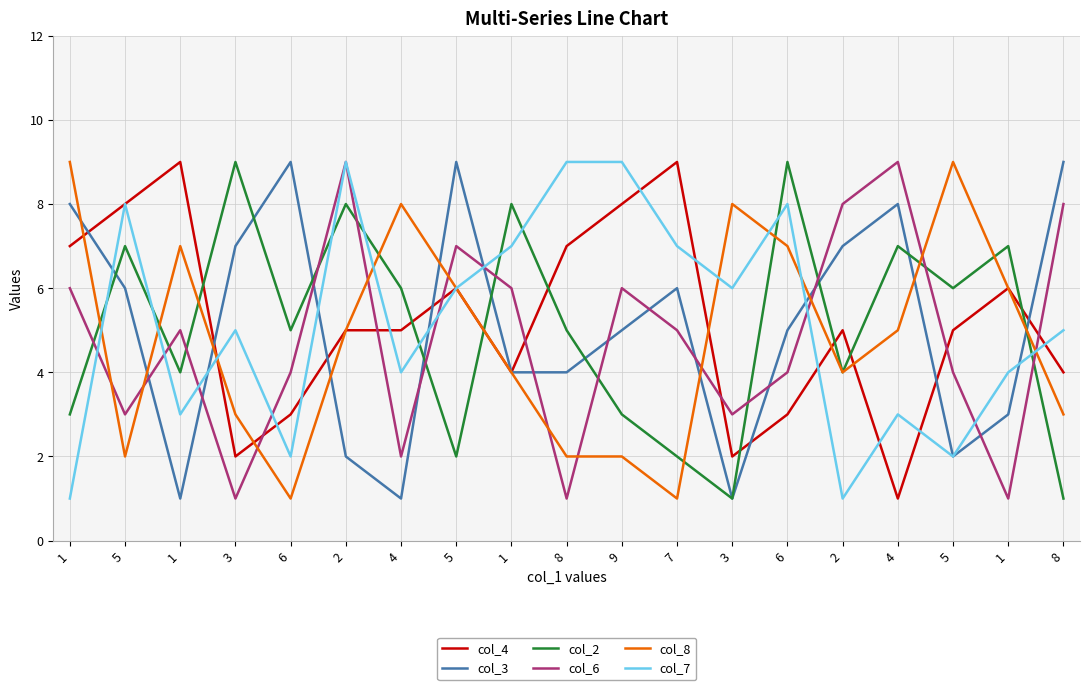

Which series has the largest range (max minus min)?

col_4